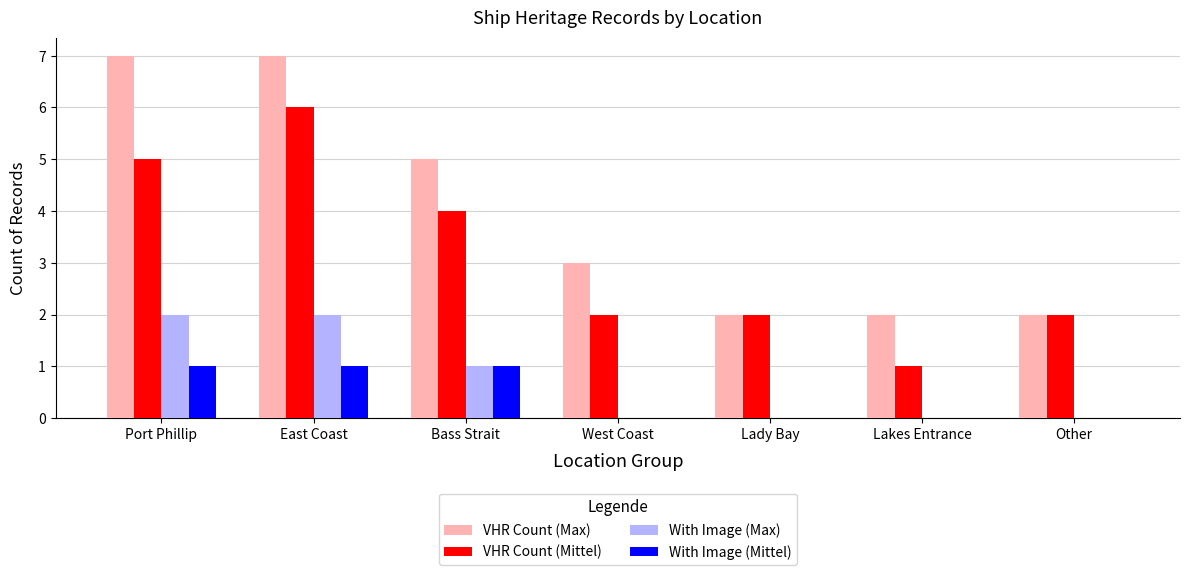

The With Image (Max) series shows 0 at Lakes Entrance. True or false?

True